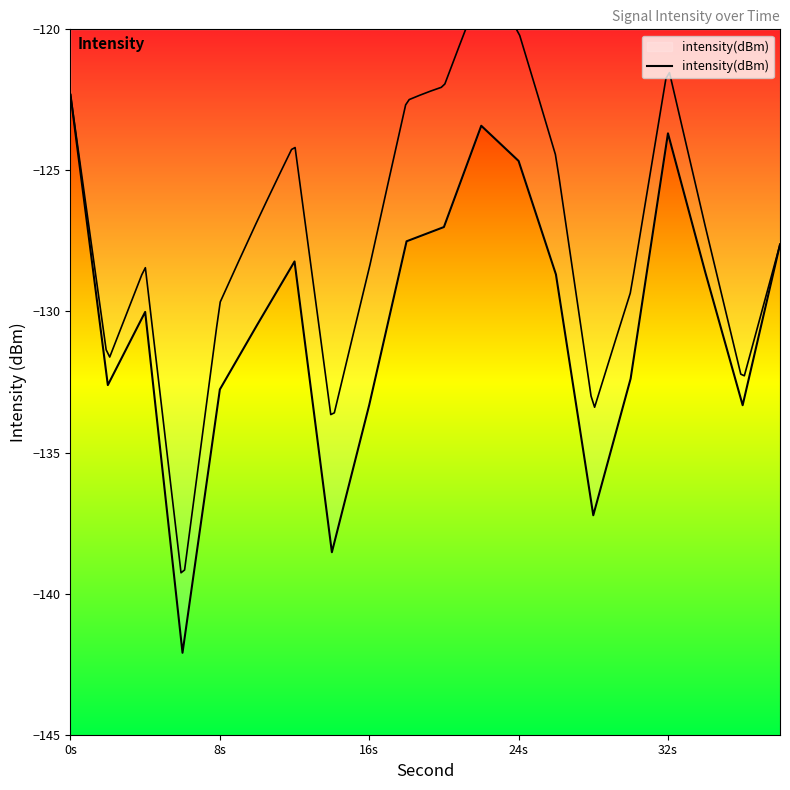

Is this an area chart (filled region under the line)?

No